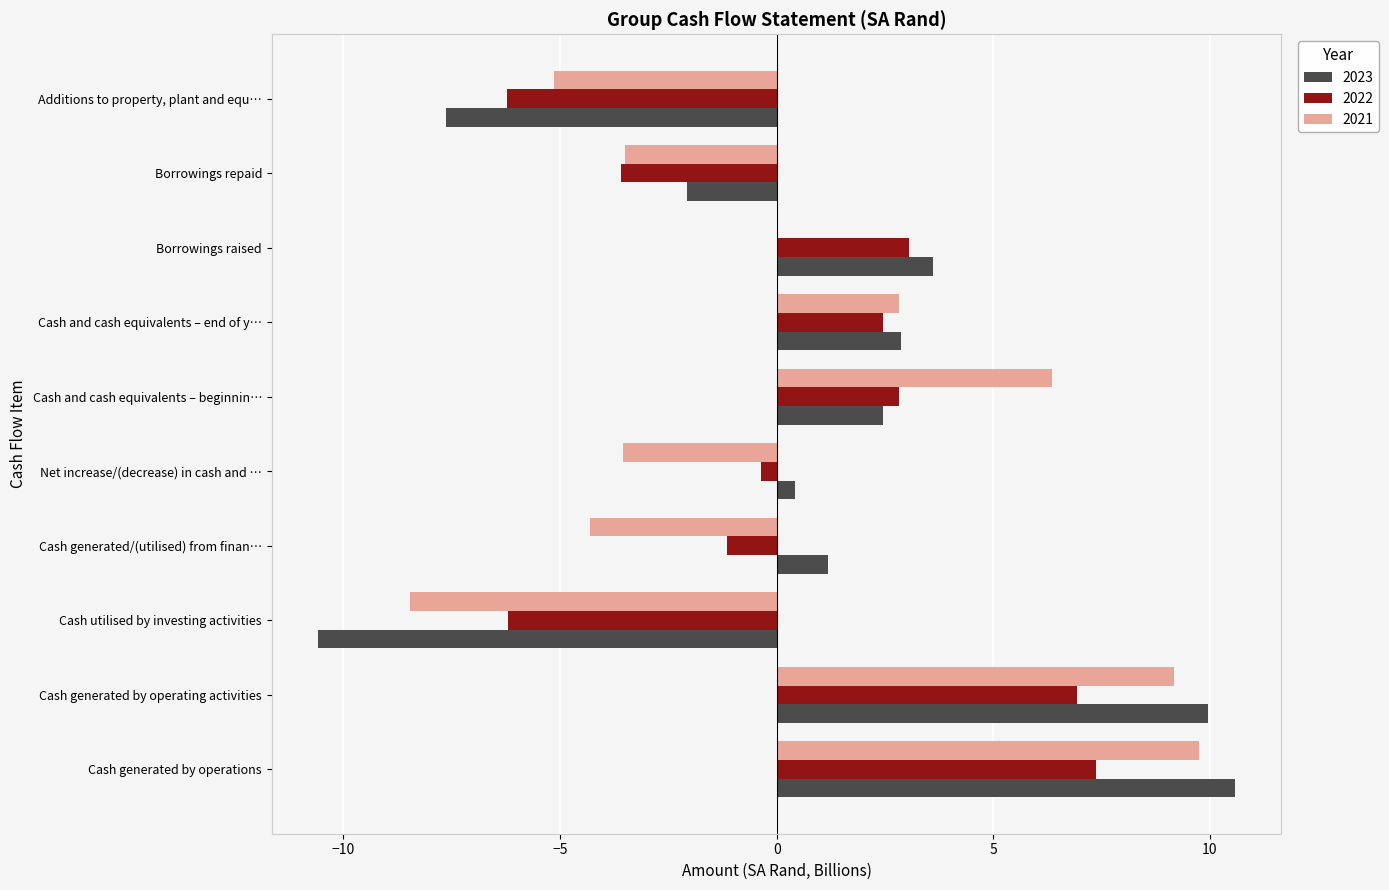

Between Cash and cash equivalents – beginnin… and Additions to property, plant and equ…, which series saw the biggest shift?

2021